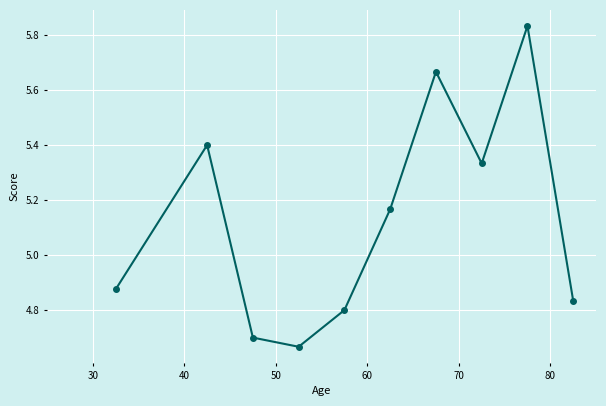

What is the difference between the maximum and second lowest values?

1.1